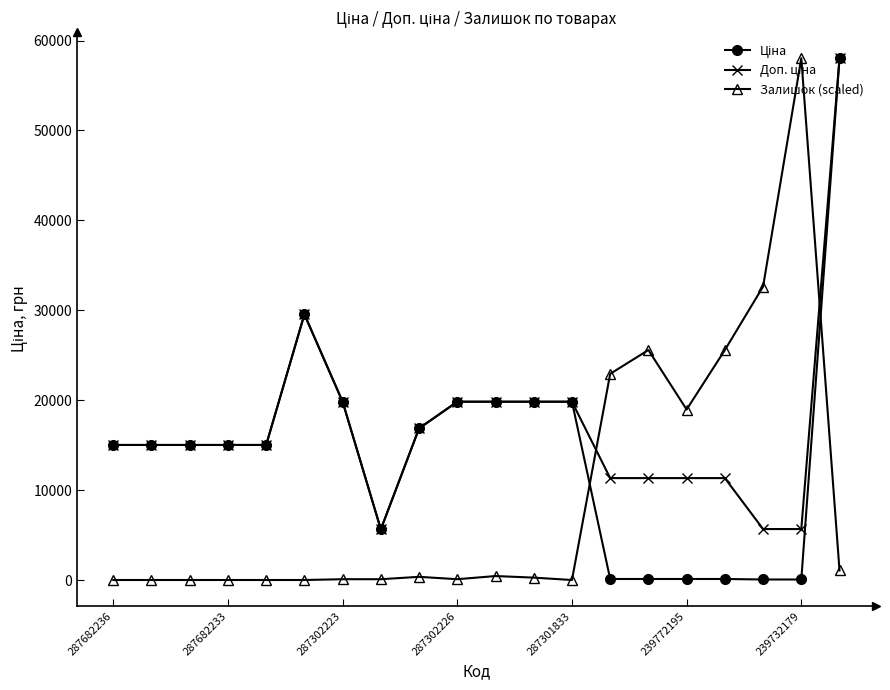

What is the maximum value for Залишок (scaled)?

58037.0